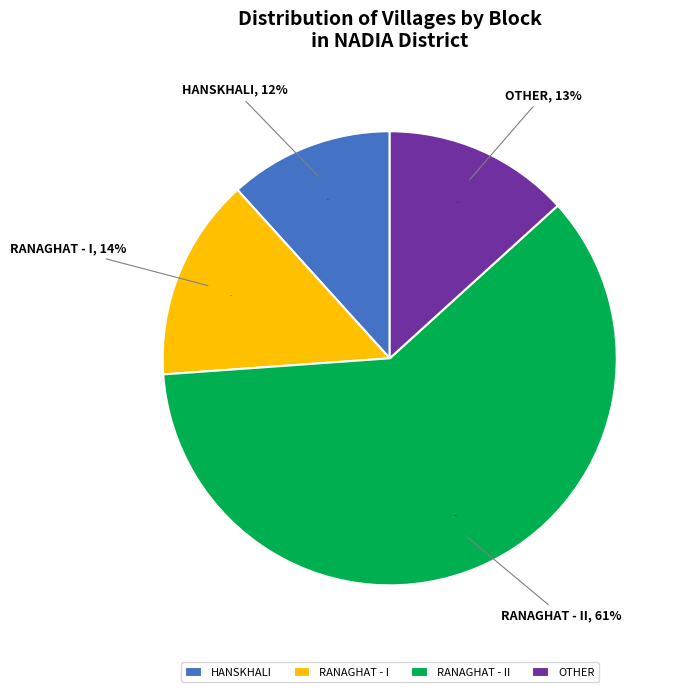

Which category has the smallest portion of the pie?

Hanskhali